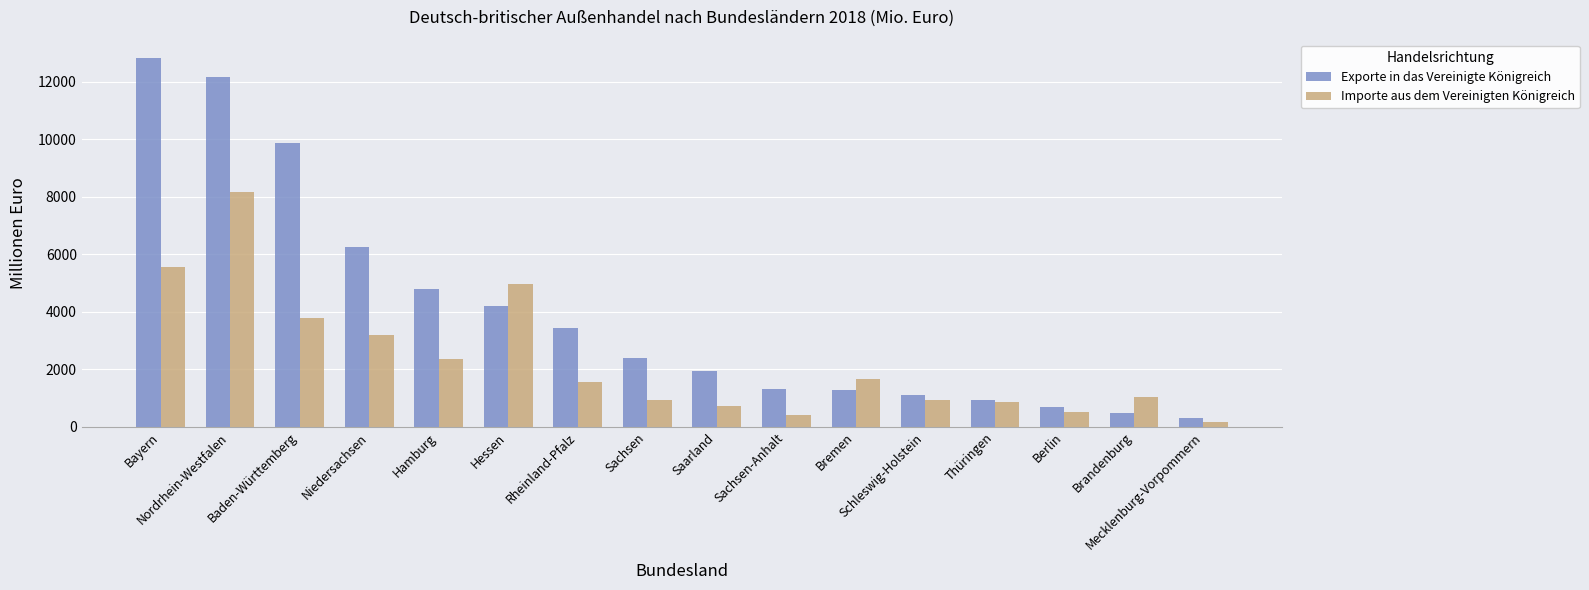

How many distinct data groups are displayed?

2